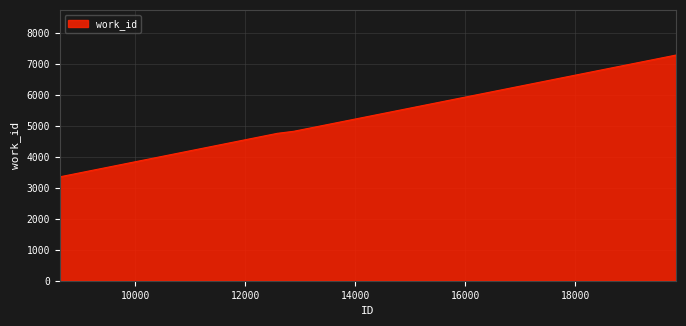

Reading left to right, extract all data points from this chart.

3350	4754	4819	7279